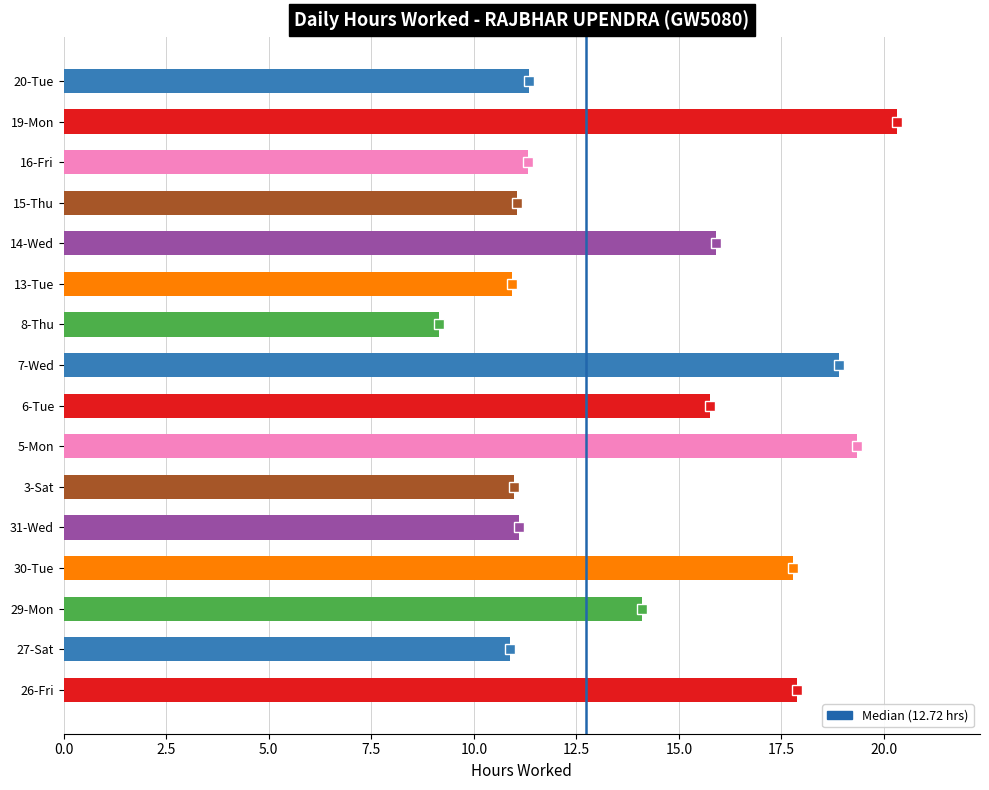

Is it true that the value at 30-Tue is 30.1?

False